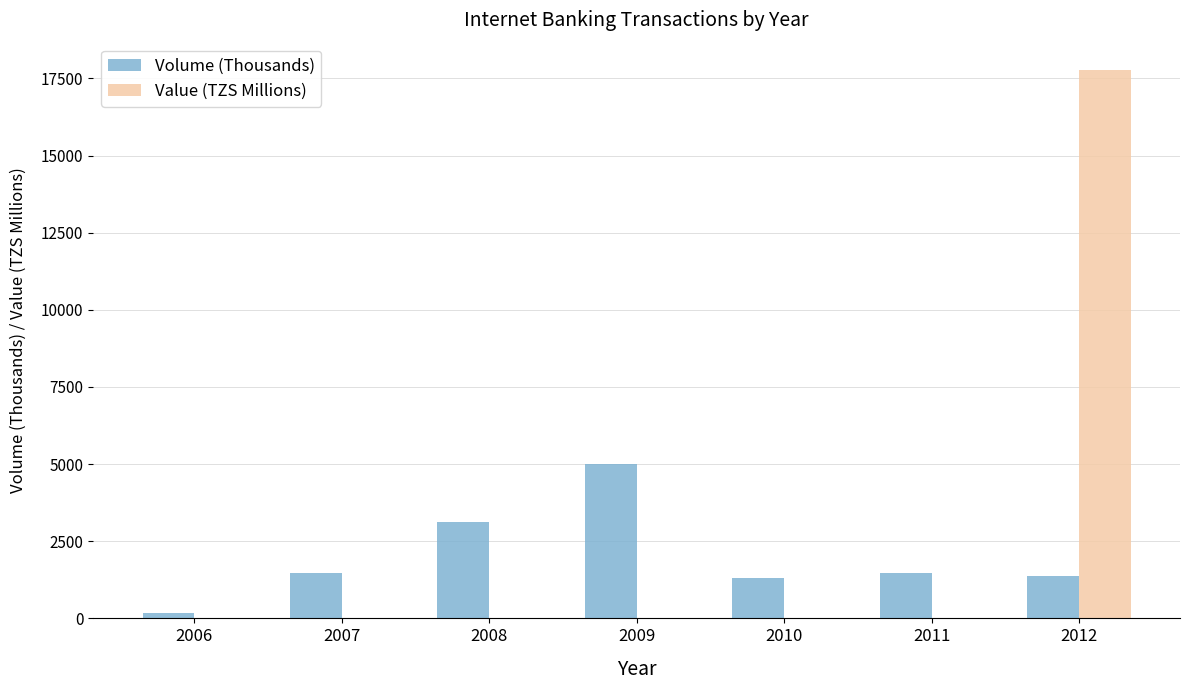

Are the bars horizontal?

No